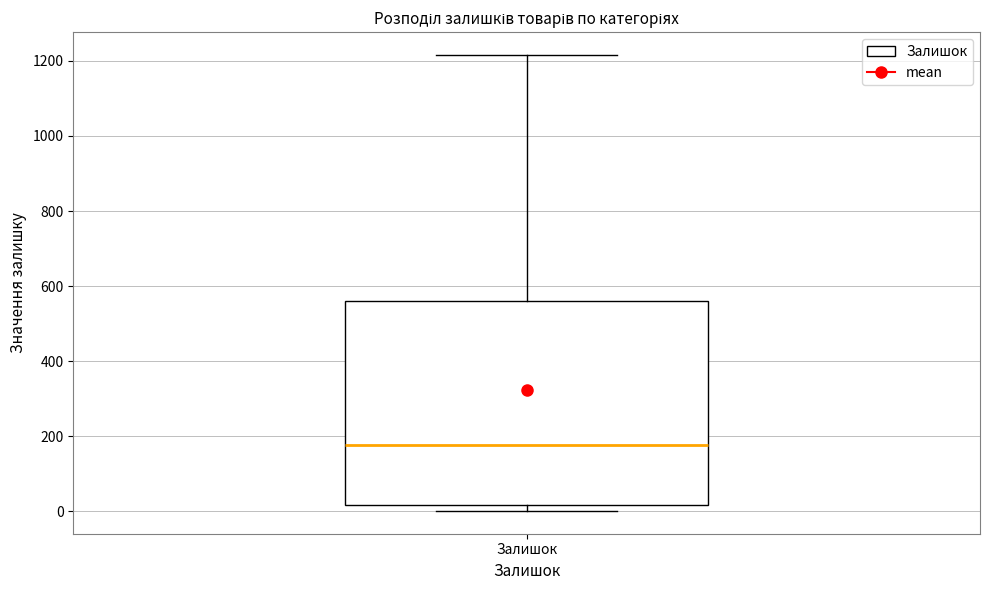

Where does the median line of the box for Залишок sit on the y-axis? The values are not printed on the chart, so give them approximately, as read against the axis.

180